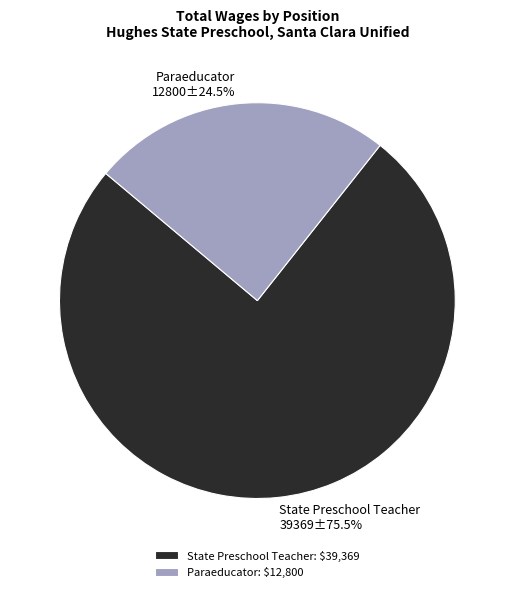

Does Paraeducator represent more than half of the total?

No